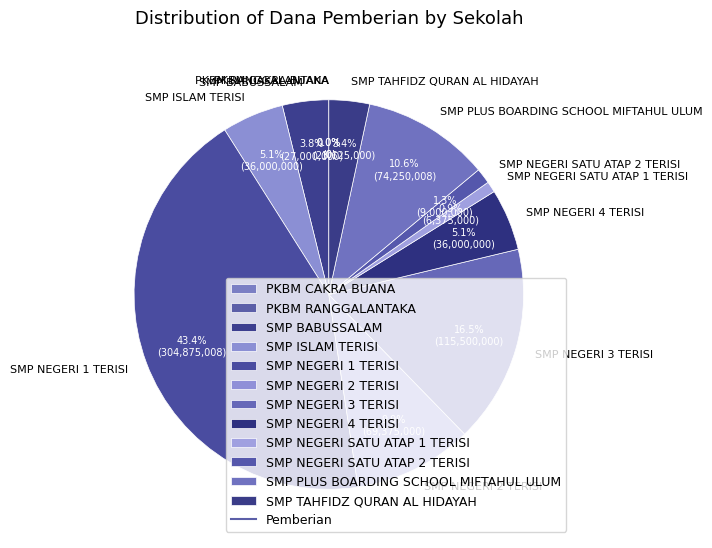

Which slice is the largest?

SMP NEGERI 1 TERISI